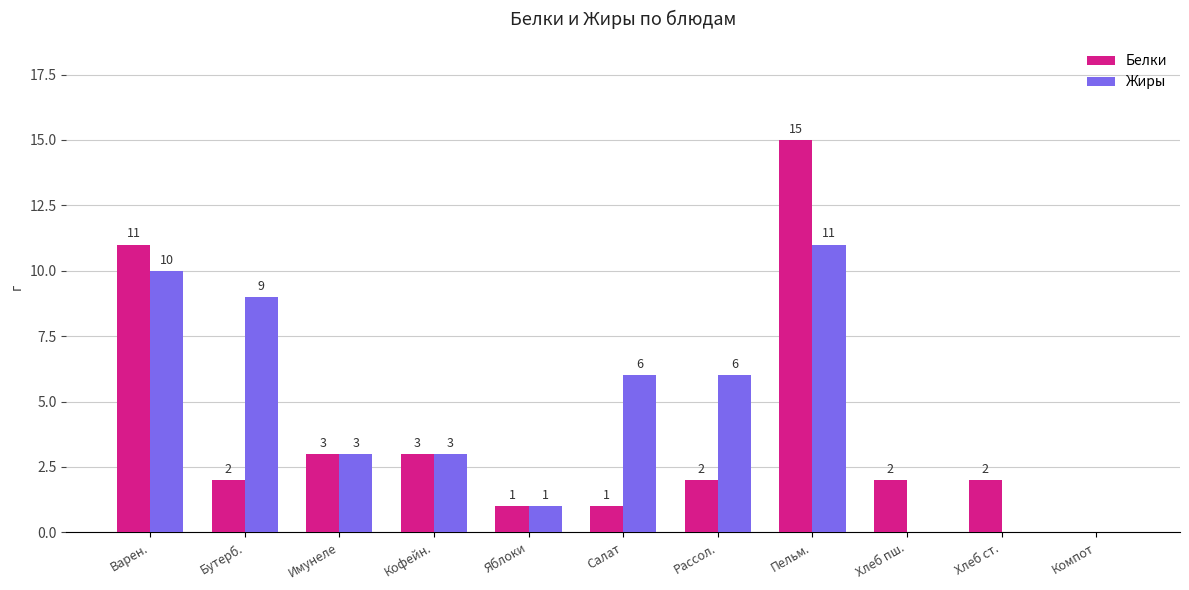

Where does the Жиры series first go above 3?

Варен.